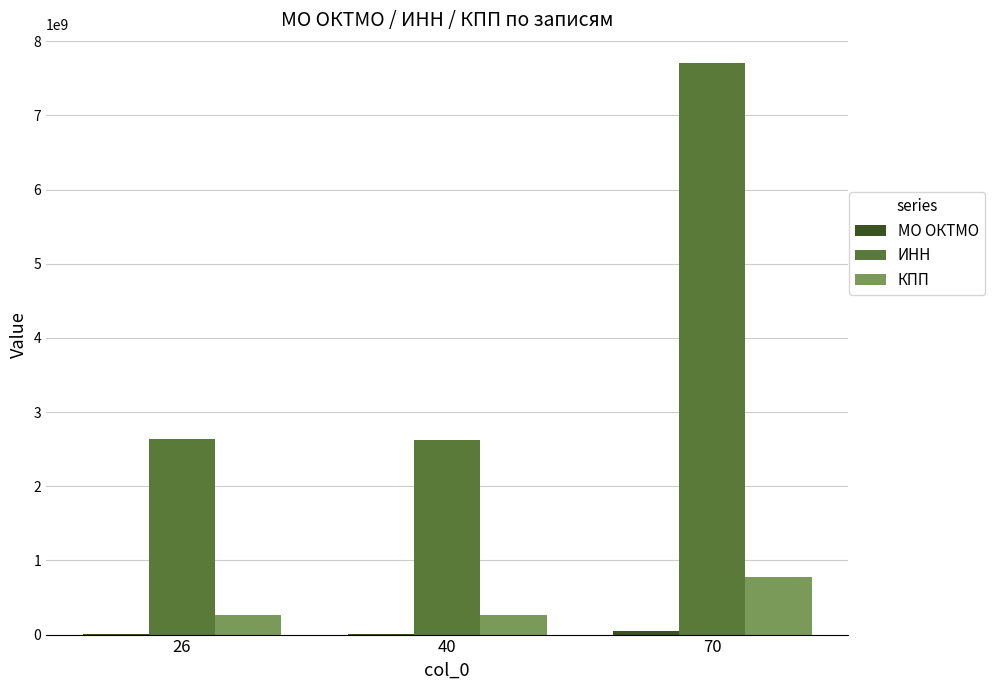

Between 40 and 70, which series saw the biggest shift?

ИНН